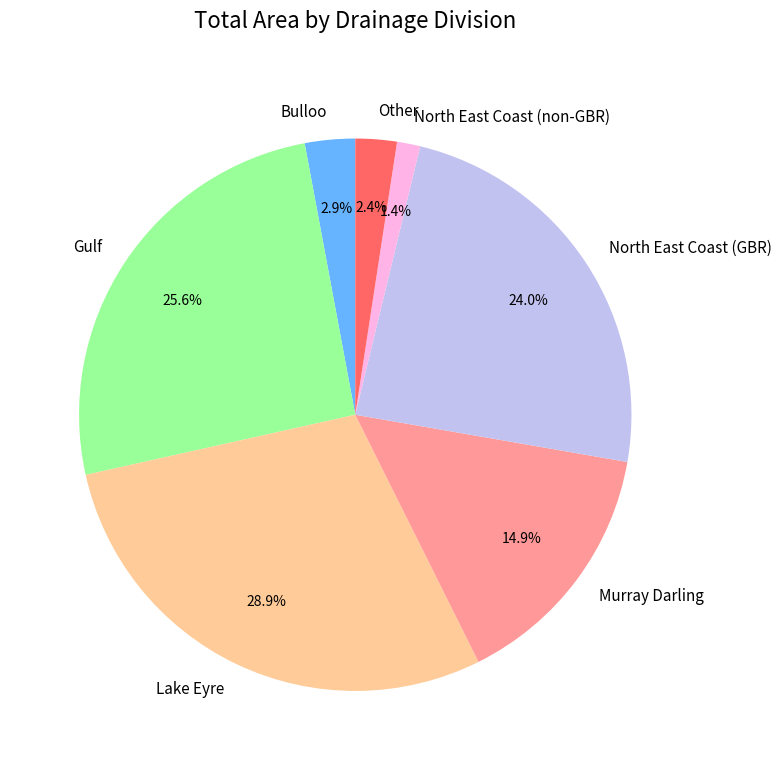

Does Other represent more than half of the total?

No